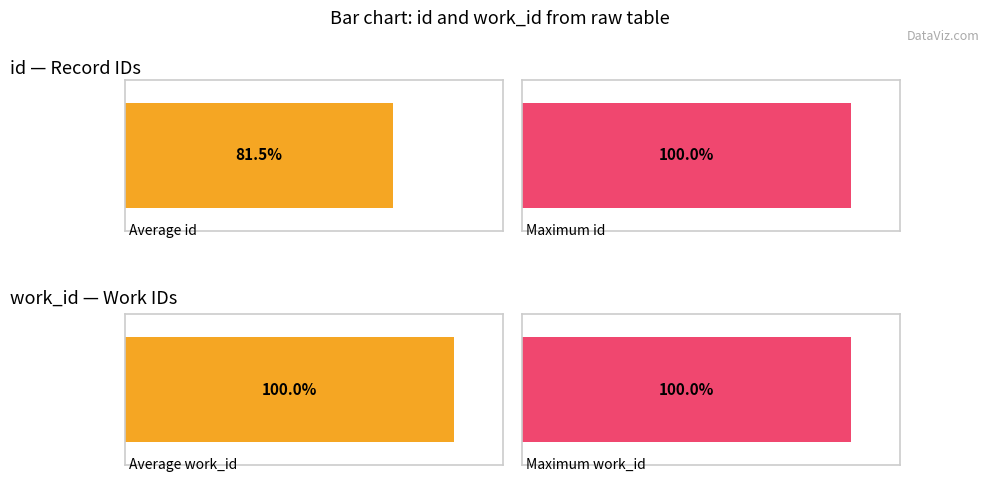

What is the average value of the work_id series?

5385